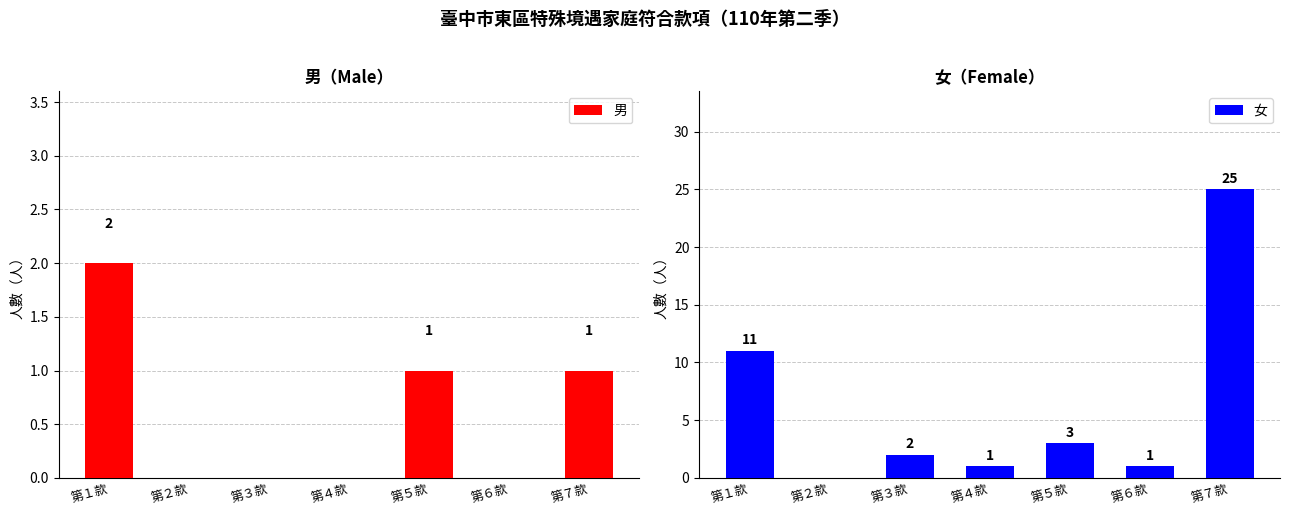

At which category is the sum across all series the highest?

第７款